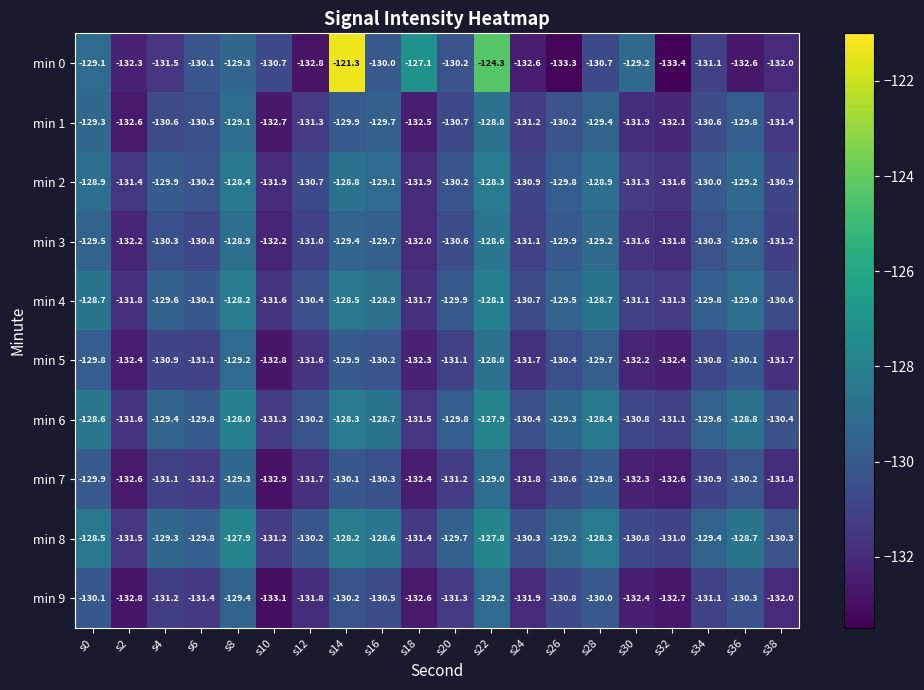

Read the min 1 value at s22.

-128.8